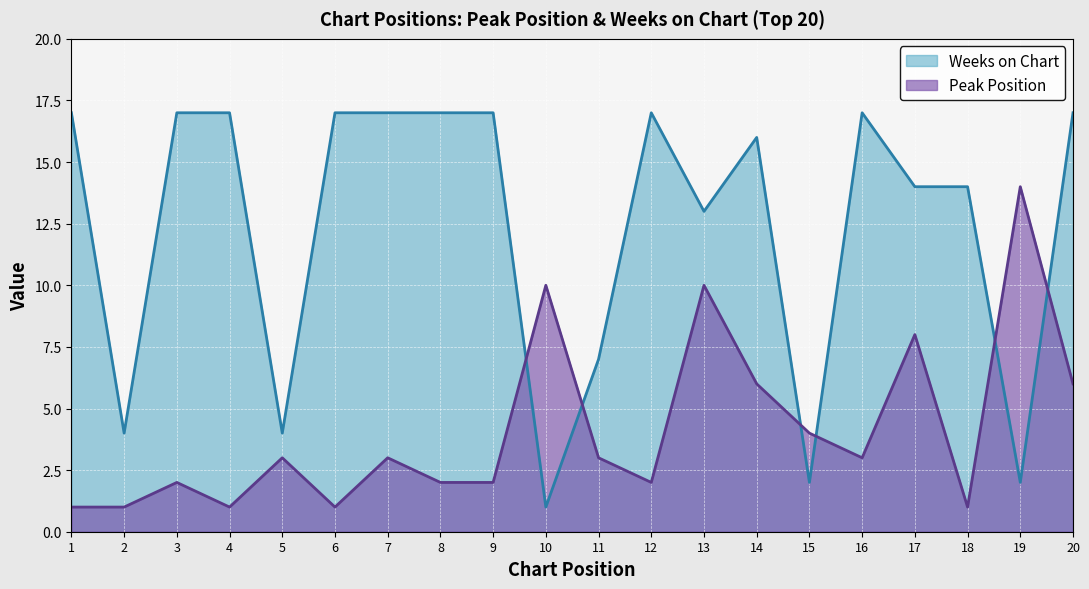

What is the difference between the Peak Position values at 2 and 15?

3